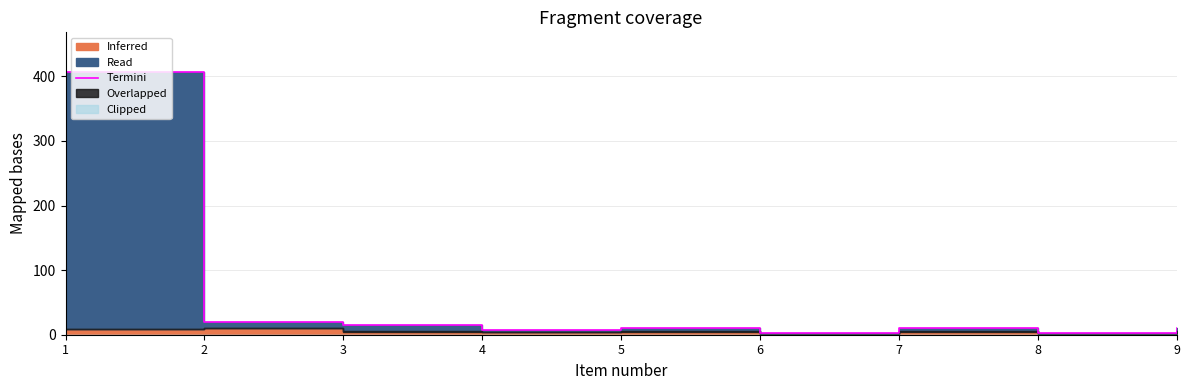

List the labels in order of value, largest first.

1, 2, 3, 5, 7, 9, 4, 6, 8